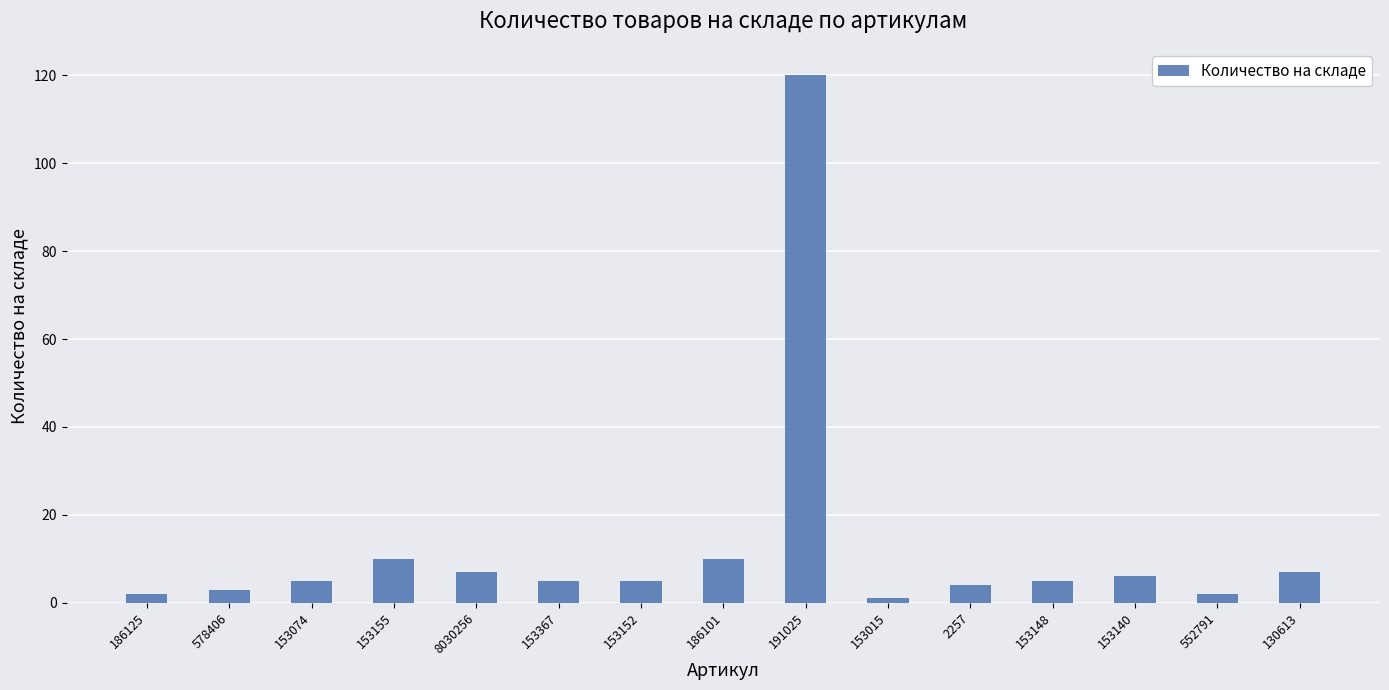

What is the label of the 11th bar from the right?

8030256